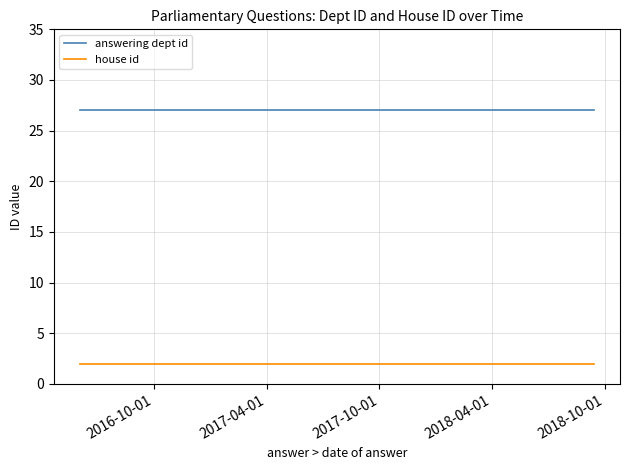

What is the highest value of the answering dept id series?

27